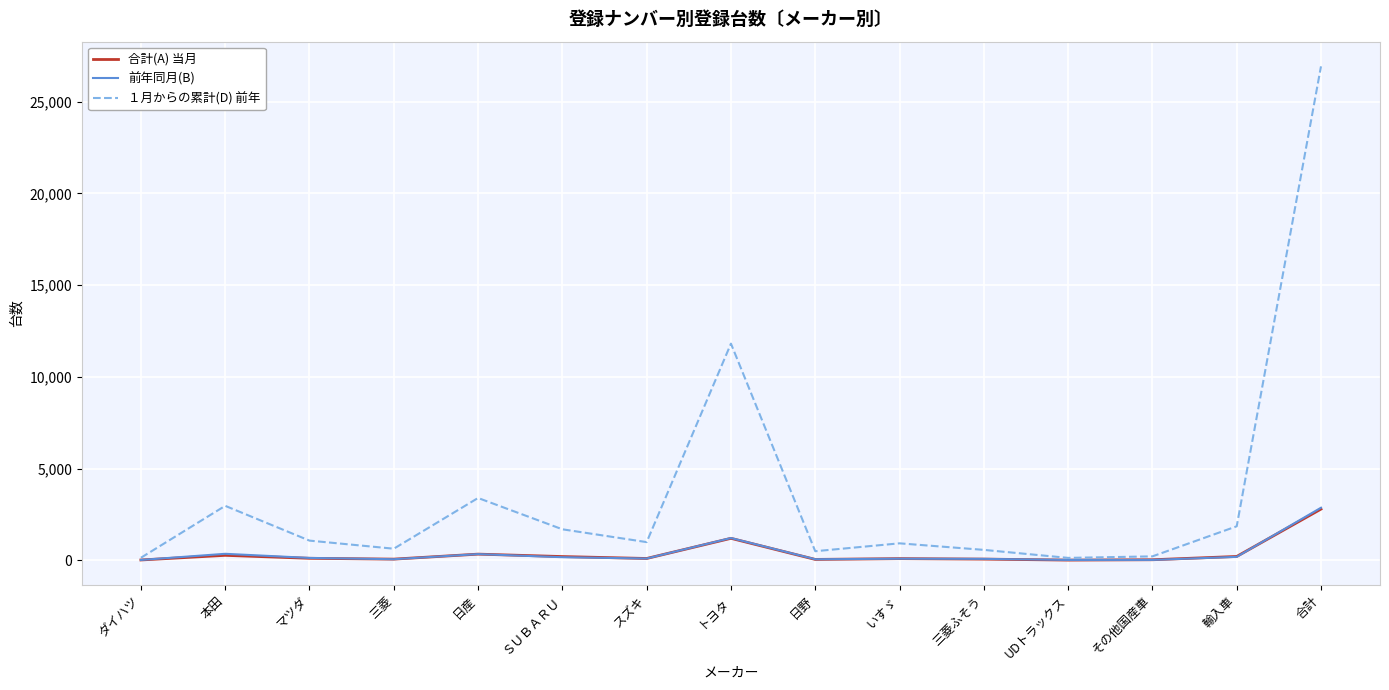

What is the average value of the 前年同月(B) series?

383